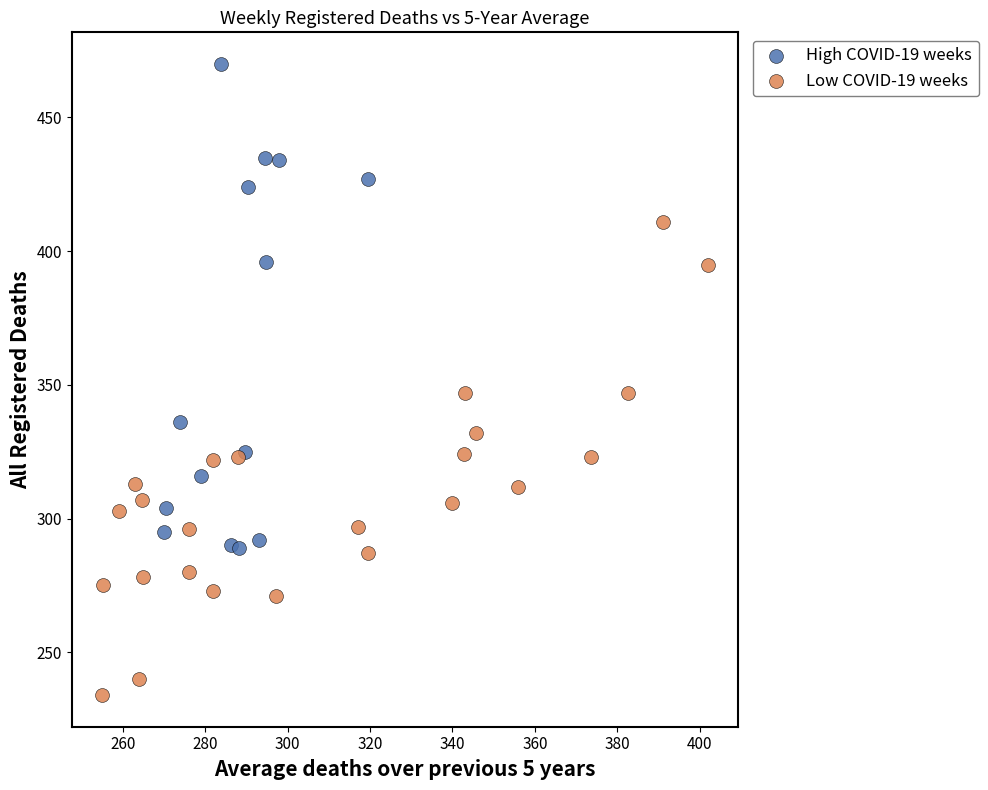

Which series reaches the minimum Y coordinate?

Low COVID-19 weeks